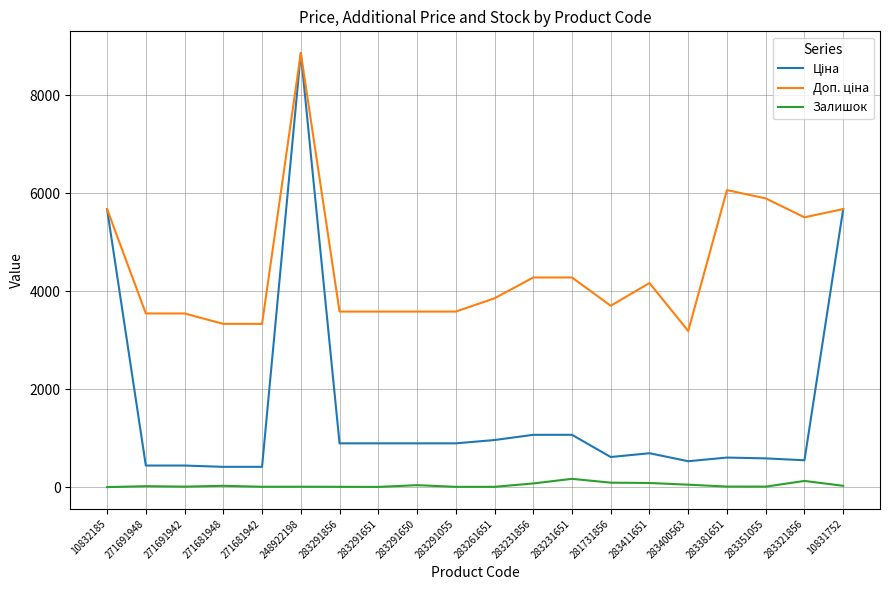

At which category is the sum across all series the highest?

248922198